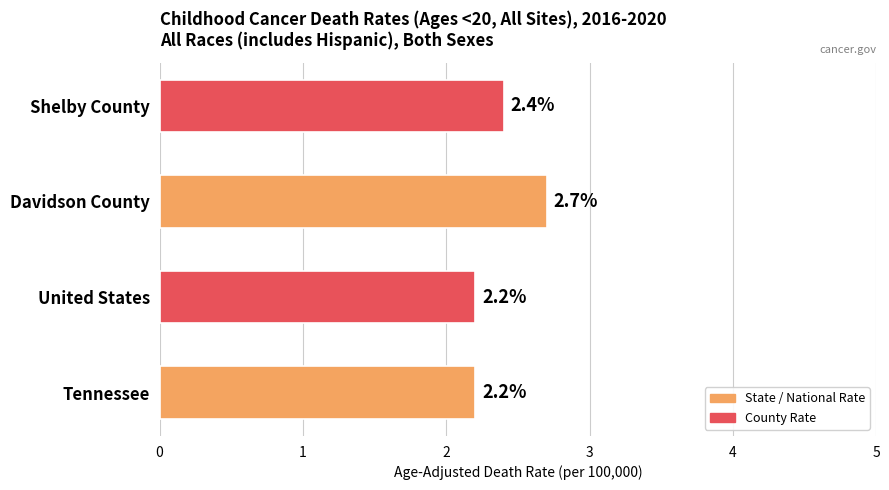

The chart shows a value of 0.5 at Tennessee. True or false?

False